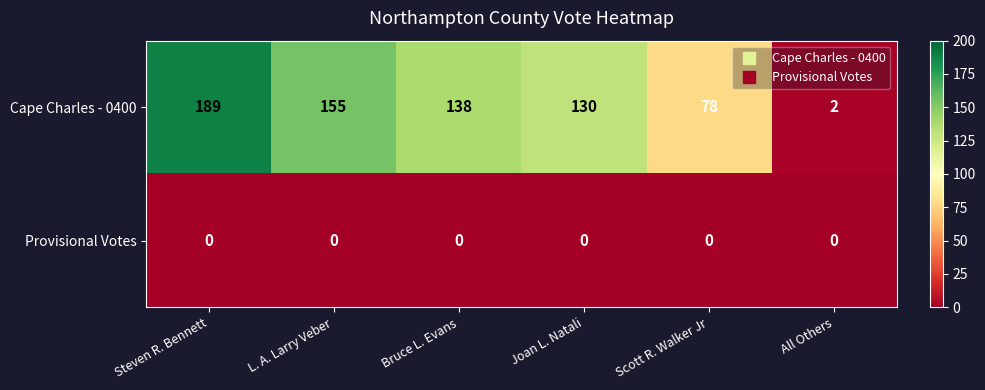

What is the maximum value for Cape Charles - 0400?

189